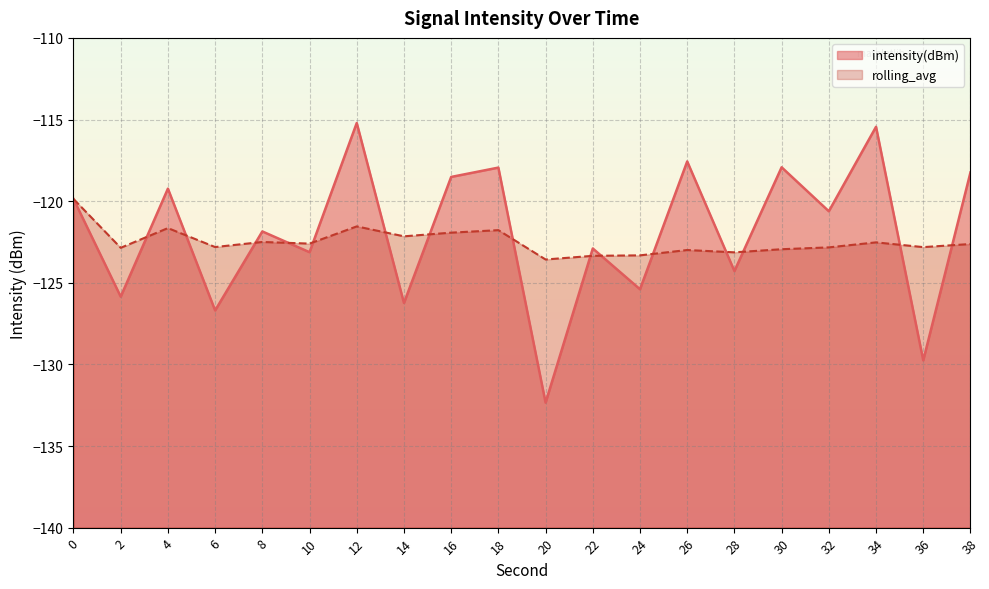

Which category has the lowest value in the intensity(dBm) series?

20